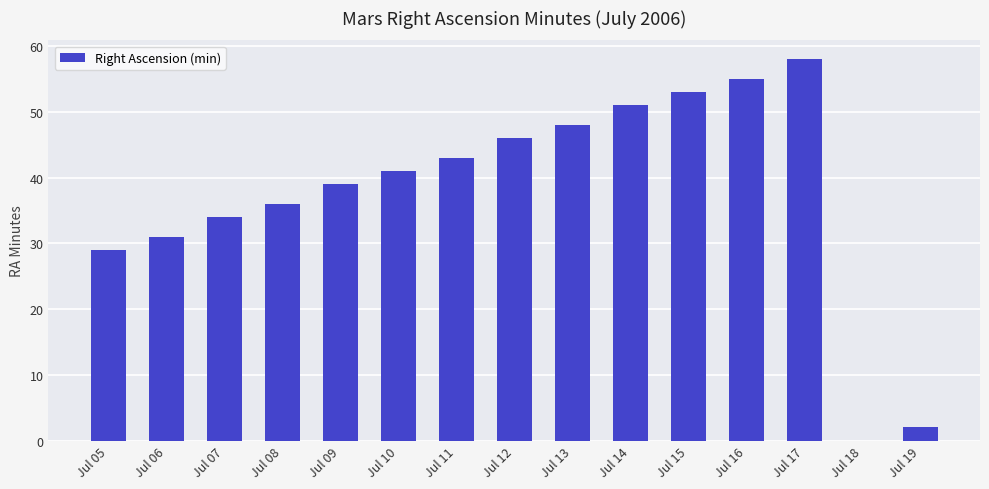

What is the maximum value shown in the chart?

58